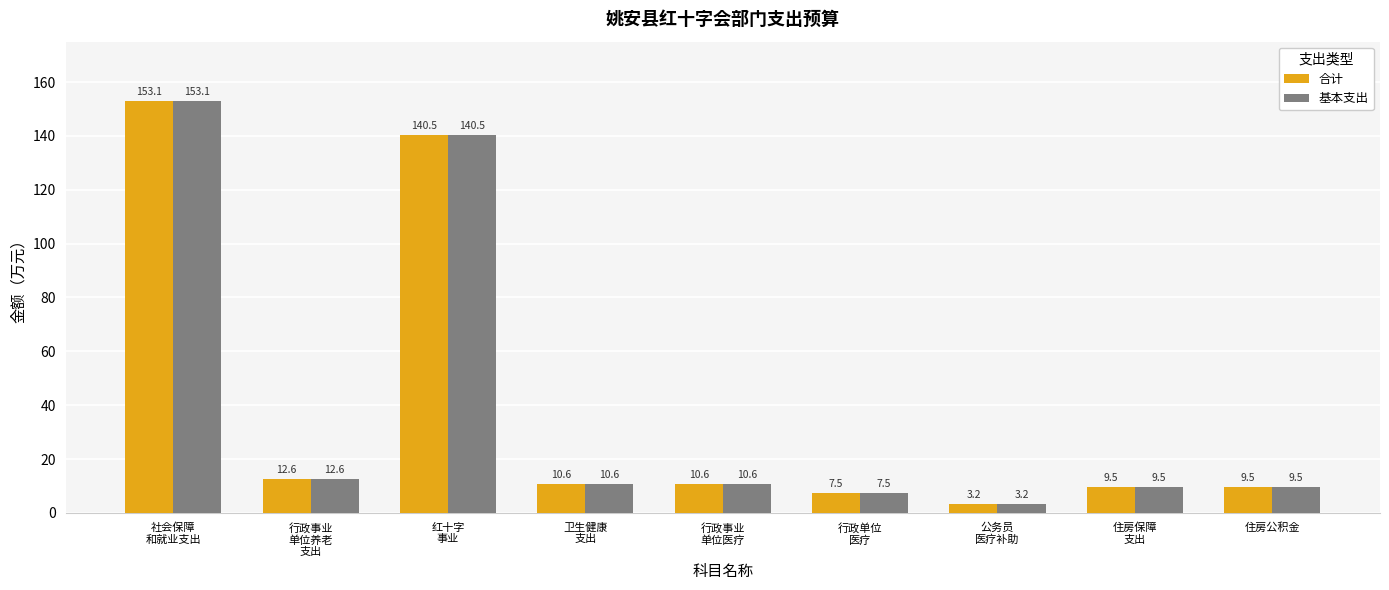

What value does the 基本支出 series have at 公务员
医疗补助?

3.2